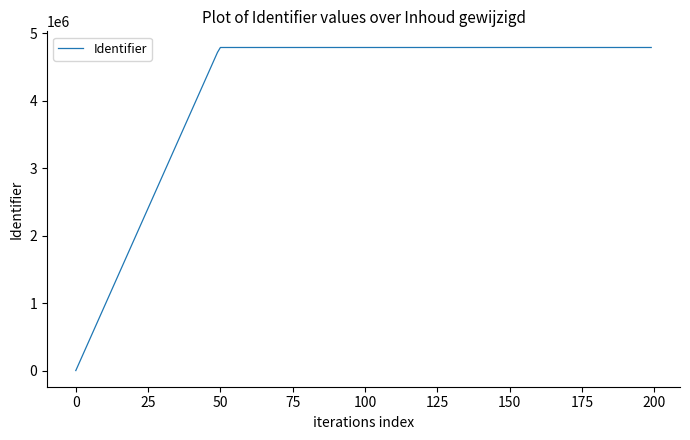

What is the difference between the maximum and minimum values?

4789843.0